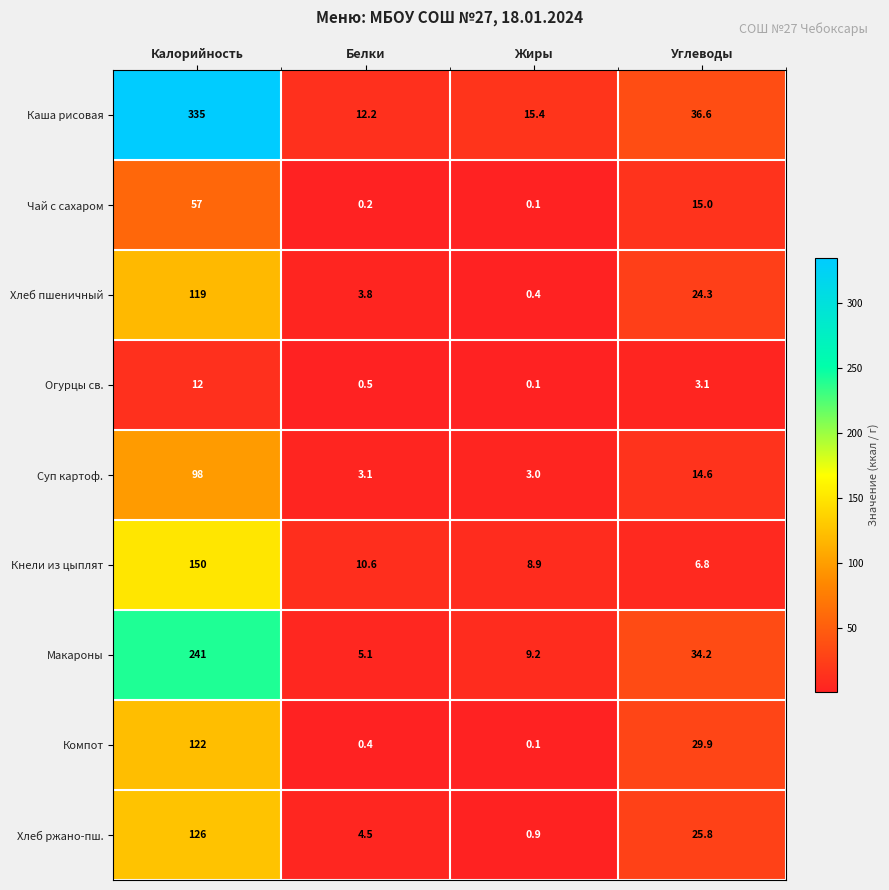

Is it true that Кнели из цыплят equals 10.6 at Белки?

True